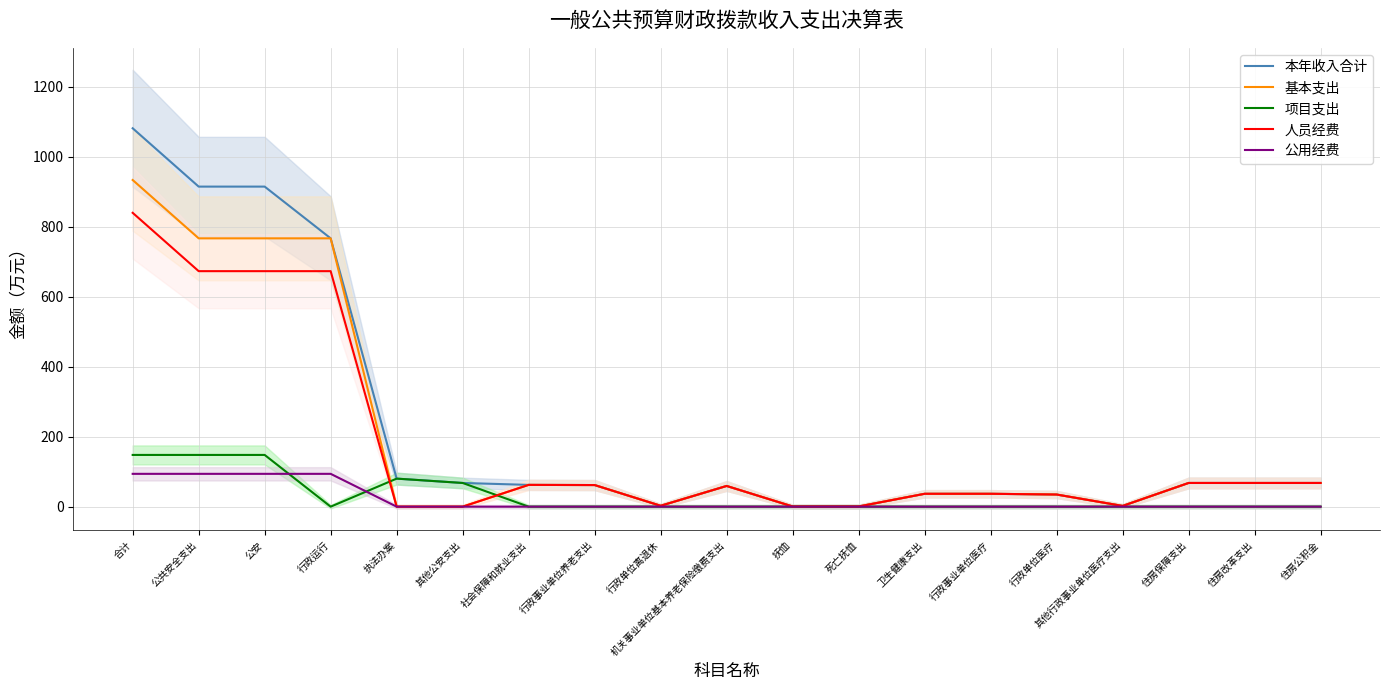

List the labels in order of 人员经费 value, largest first.

合计, 公共安全支出, 公安, 行政运行, 住房保障支出, 住房改革支出, 住房公积金, 社会保障和就业支出, 行政事业单位养老支出, 机关事业单位基本养老保险缴费支出, 卫生健康支出, 行政事业单位医疗, 行政单位医疗, 行政单位离退休, 其他行政事业单位医疗支出, 抚恤, 死亡抚恤, 执法办案, 其他公安支出